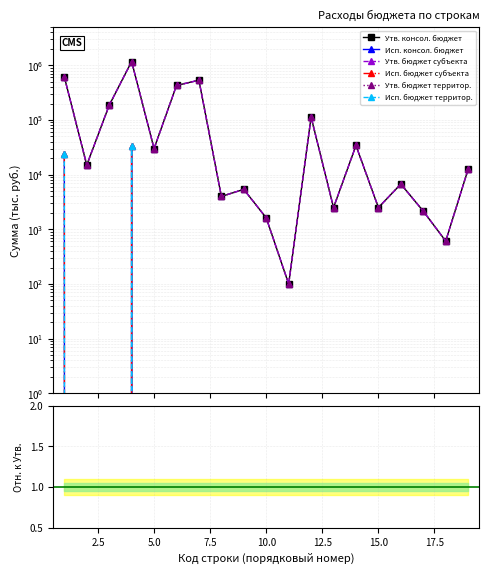

What is the maximum value shown in the chart?

1174250